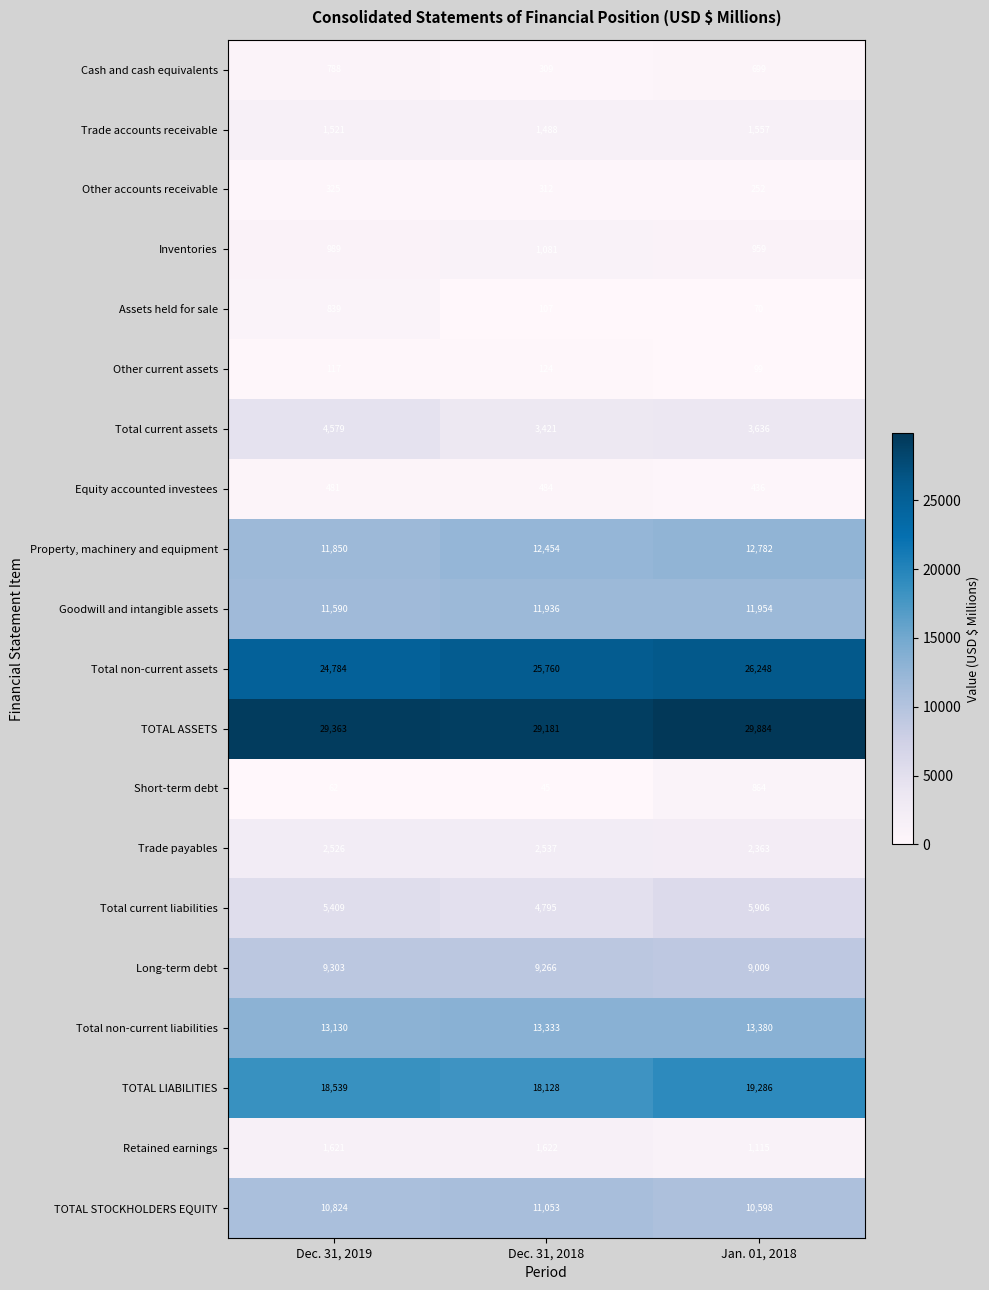

What is the greatest value displayed?

29884